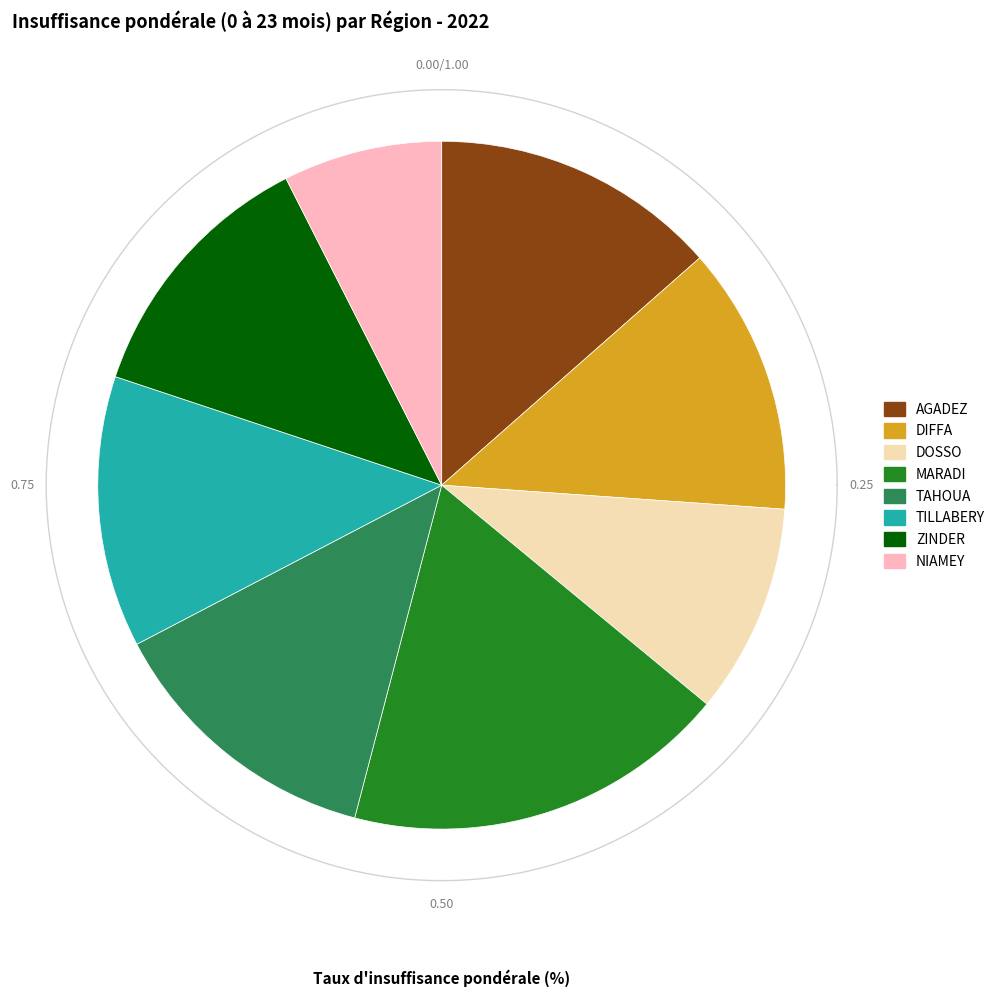

What is the total percentage of TILLABERY and AGADEZ?

26.3%